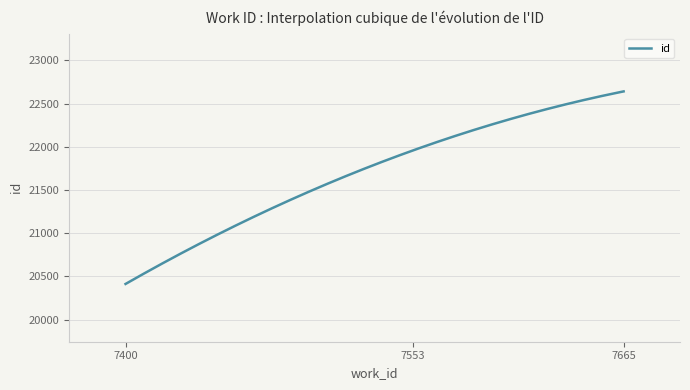

What is the difference between the maximum and minimum values?

2227.0